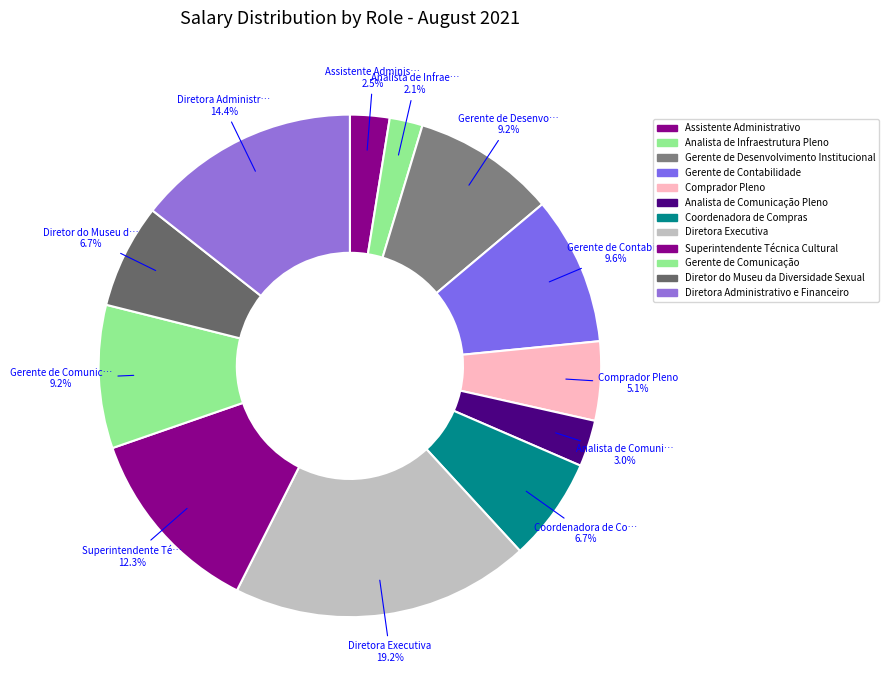

Which category has the biggest portion of the pie?

Diretora Executiva